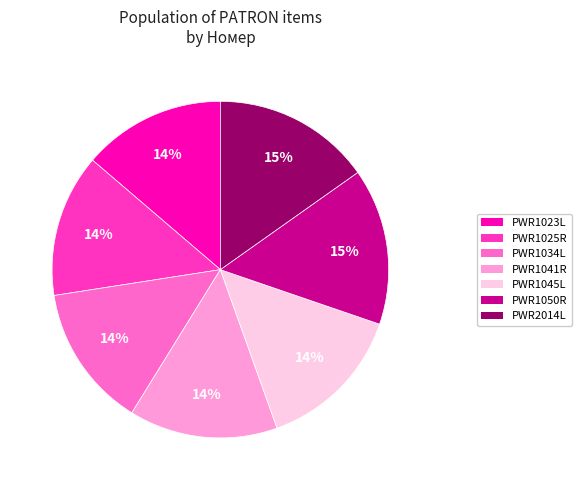

Do PWR1034L and PWR2014L together represent more than half of the pie?

No